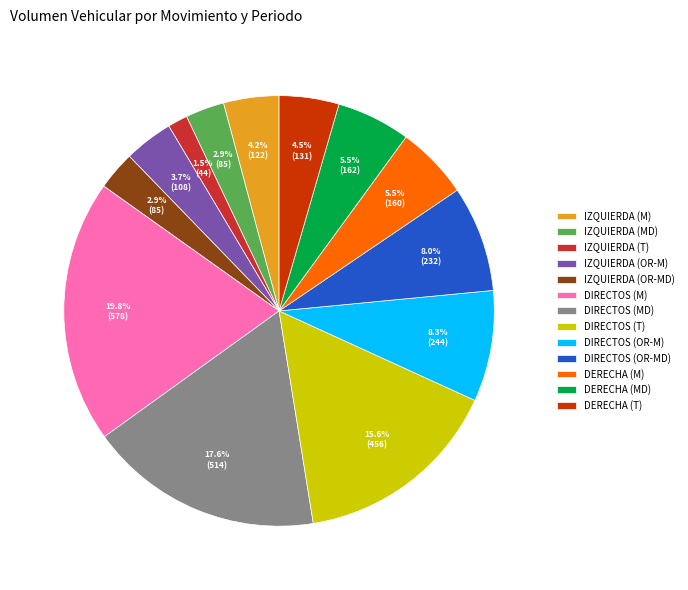

What is the ratio of the value at DIRECTOS (MD) to the value at DIRECTOS (OR-MD)?

2.2